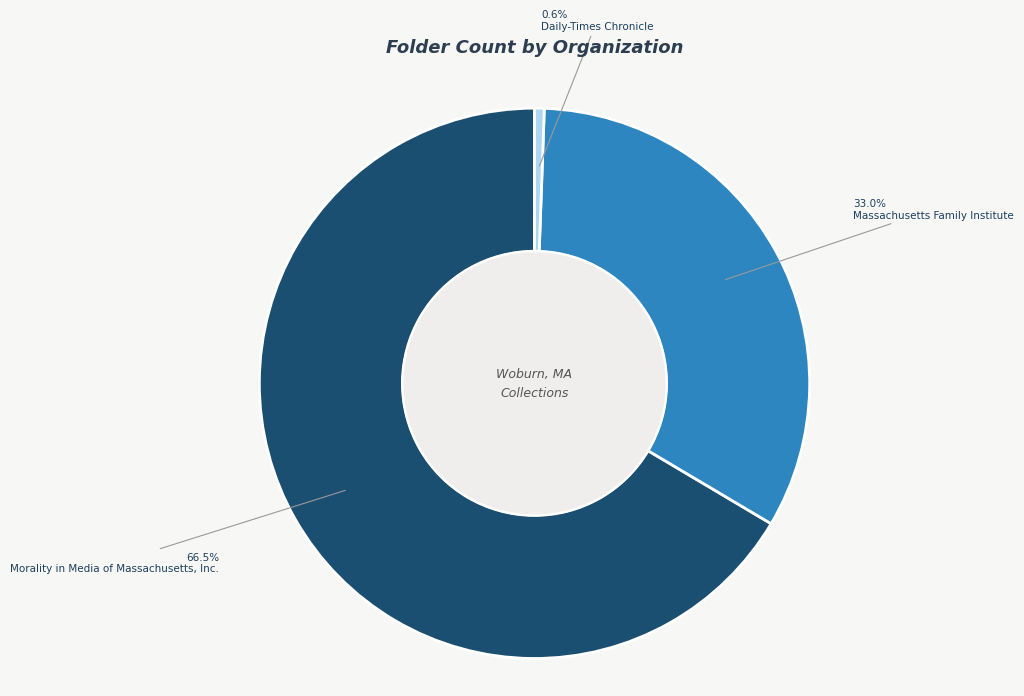

Which has a higher value, Massachusetts Family Institute or Morality in Media of Massachusetts, Inc.?

Morality in Media of Massachusetts, Inc.